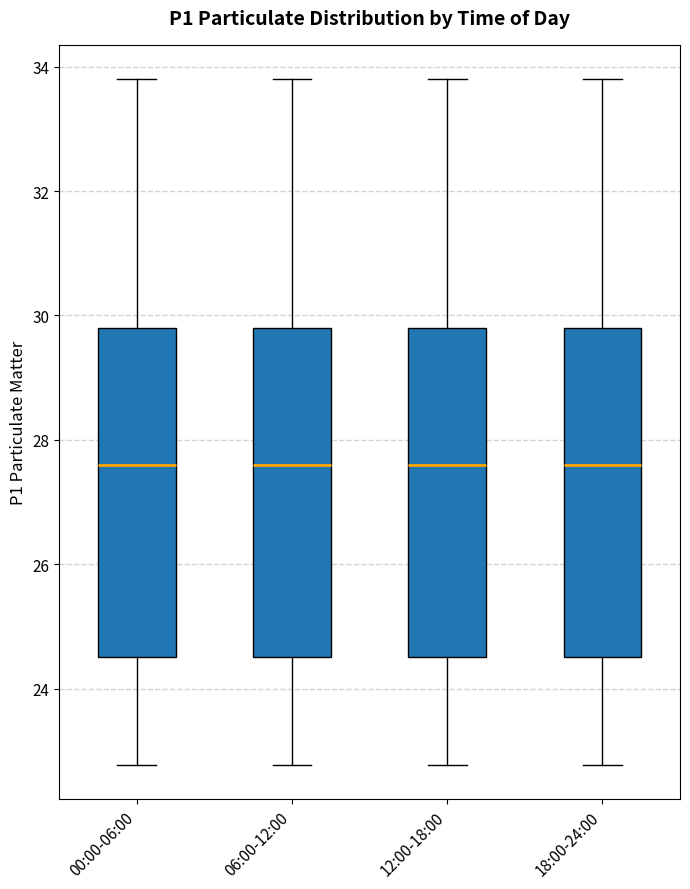

Reading left to right, read every box against the y-axis: the position of its median line, the range the box covers, and the ends of its whiskers. The values are not printed on the chart, so give them approximately, as read against the axis.

00:00-06:00: median 27.6, box 24.6 to 29.8, whiskers 22.8 to 33.8
06:00-12:00: median 27.6, box 24.6 to 29.8, whiskers 22.8 to 33.8
12:00-18:00: median 27.6, box 24.6 to 29.8, whiskers 22.8 to 33.8
18:00-24:00: median 27.6, box 24.6 to 29.8, whiskers 22.8 to 33.8